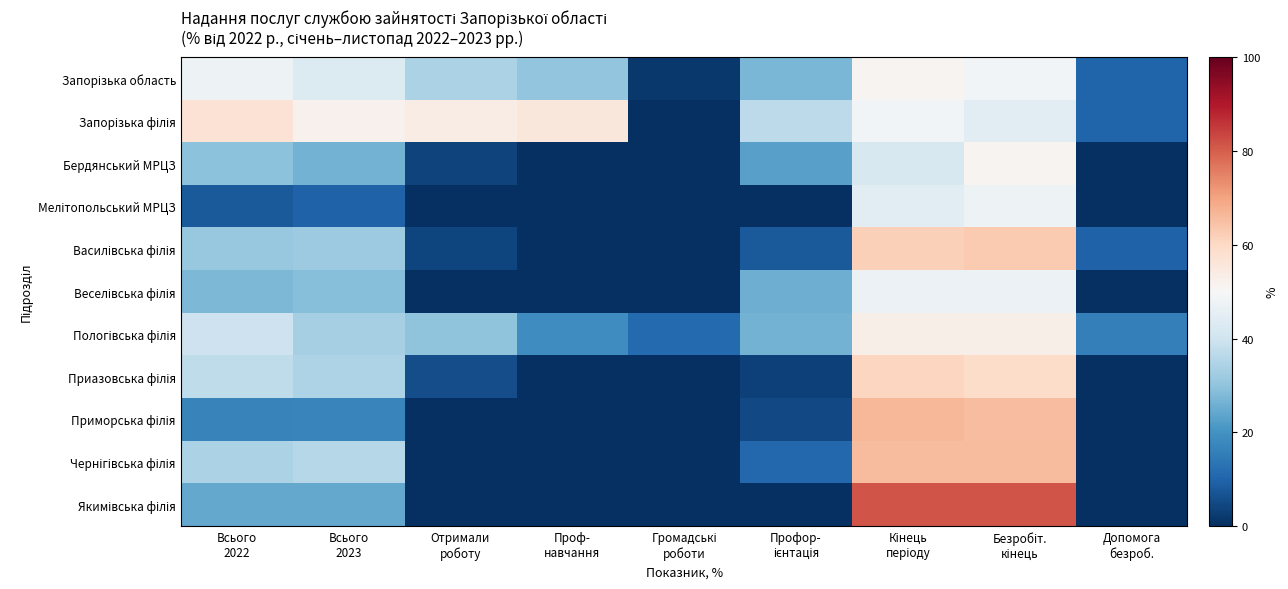

Which label corresponds to the smallest value in the chart?

Громадські
роботи